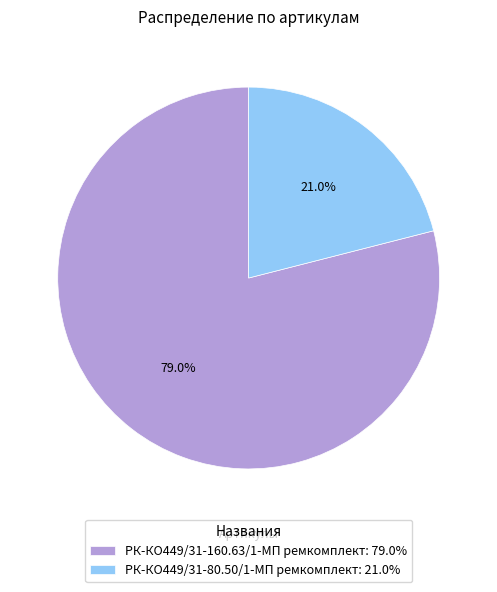

To the nearest percent, what portion does РК-КО449/31-160.63/1-МП ремкомплект represent?

79%